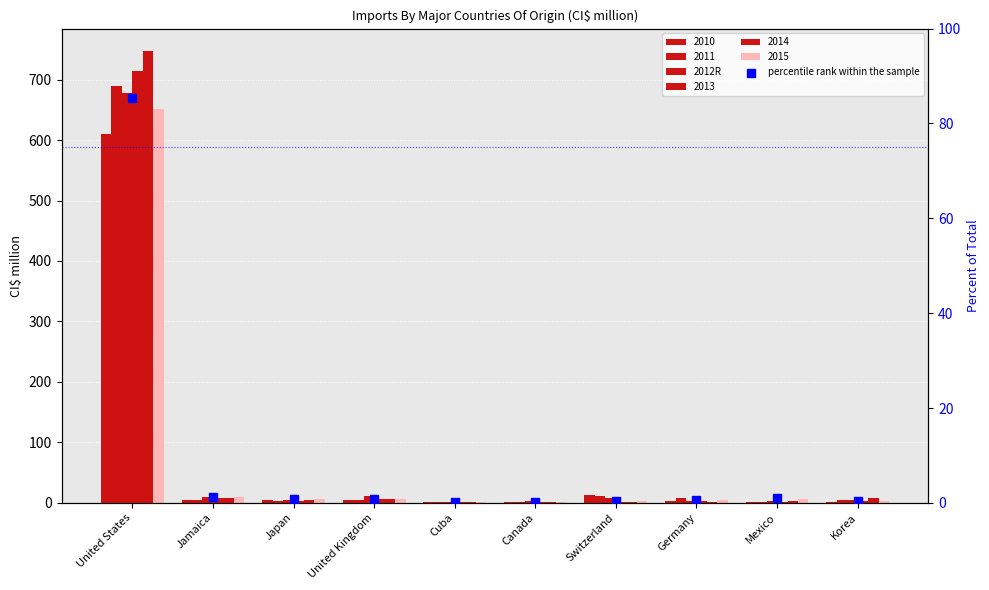

What is the total value across all series at Japan?

6.3